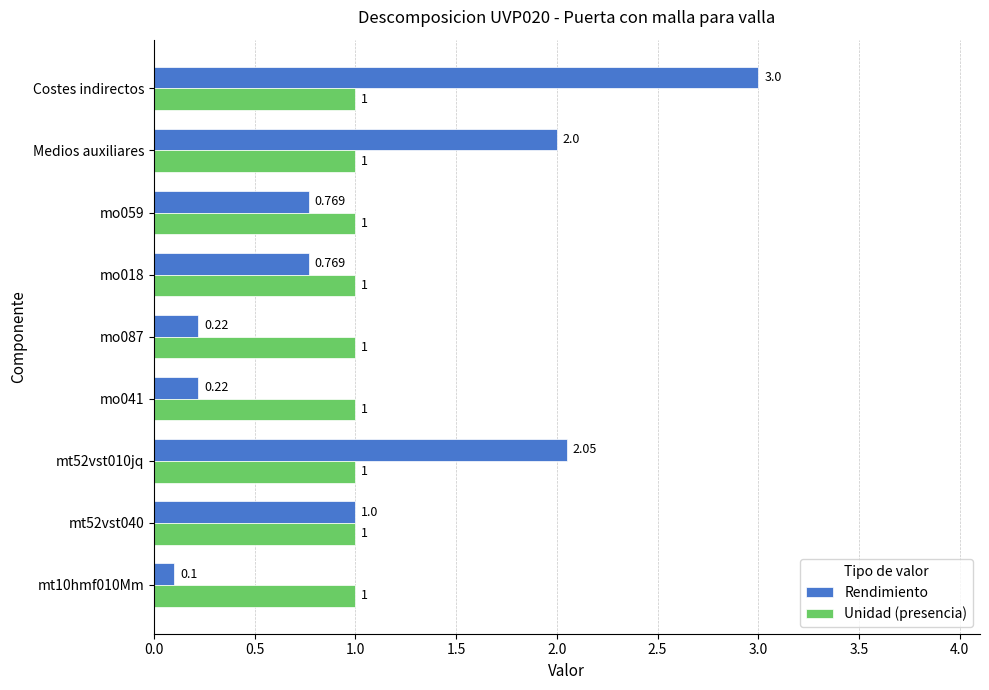

Is the value of Rendimiento at mo087 greater than the value of Unidad (presencia) at mo087?

No